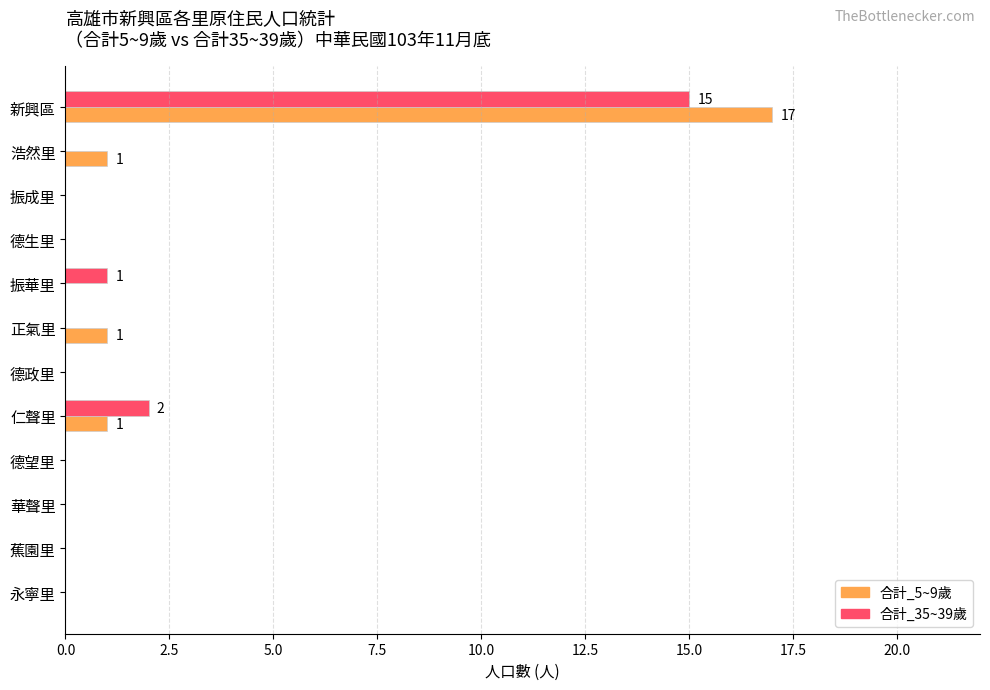

Which category has the highest value in the 合計_35~39歲 series?

新興區